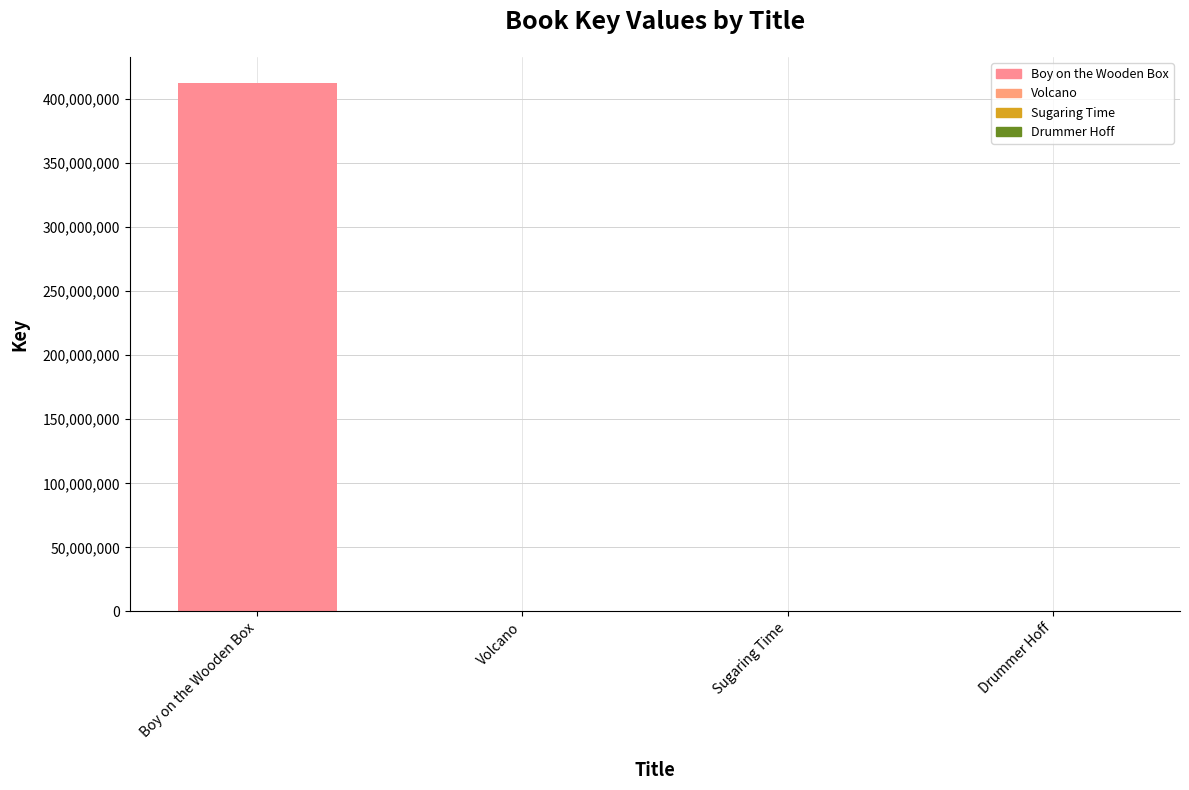

The value at Boy on the Wooden Box is 250672891. True or false?

False